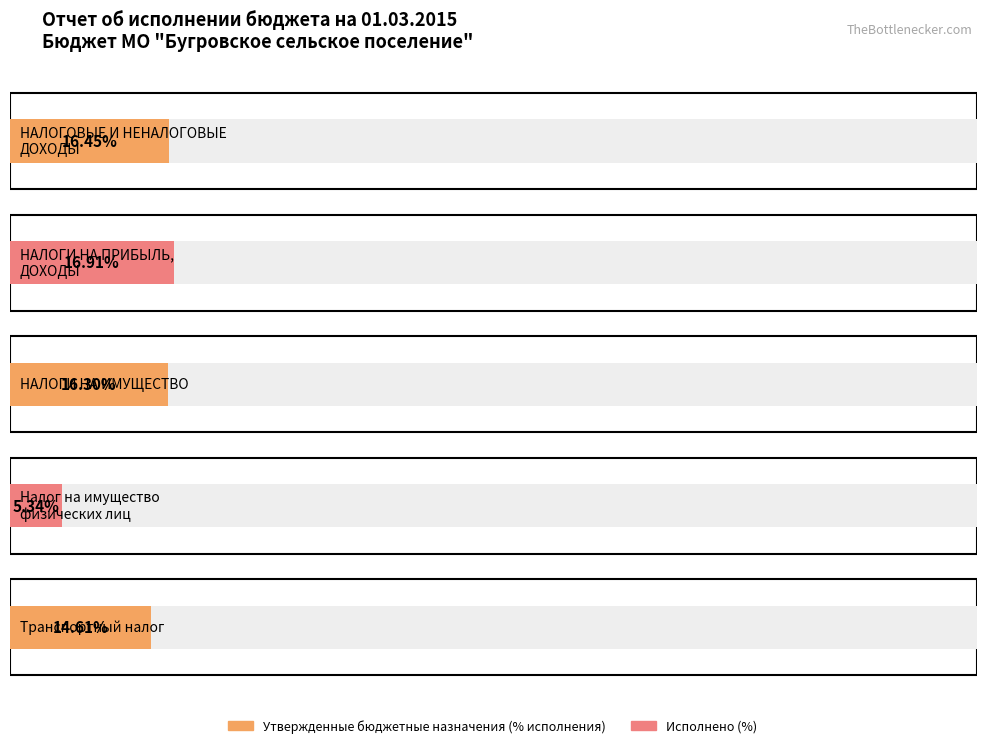

The value of Утвержденные бюджетные назначения at Налог на имущество физических лиц is 4900000.0. True or false?

True